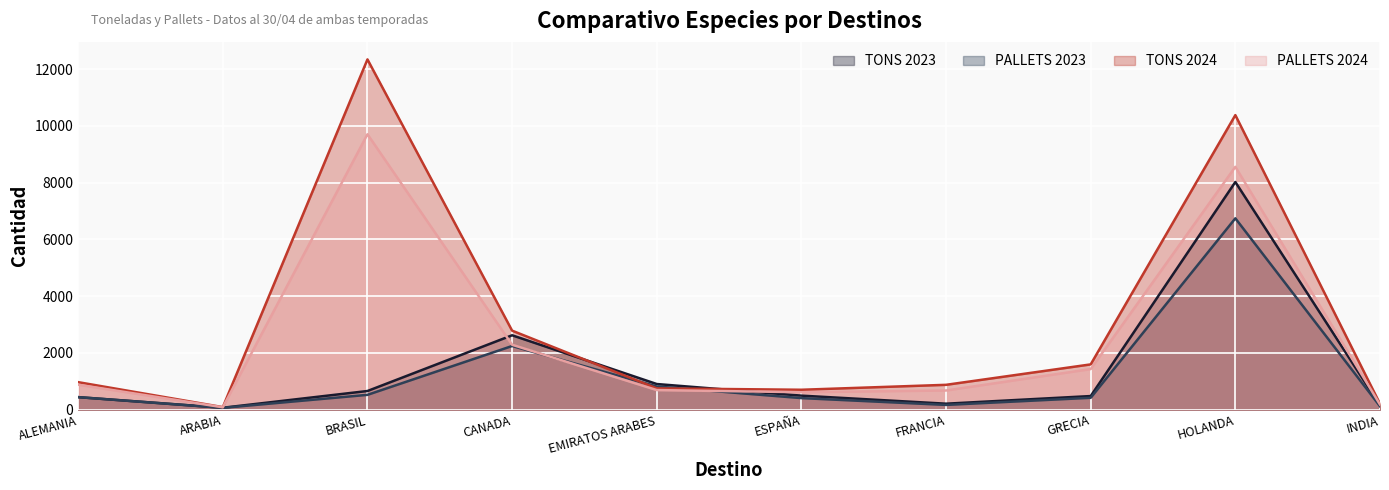

How many values in the TONS 2024 series exceed 969?

4